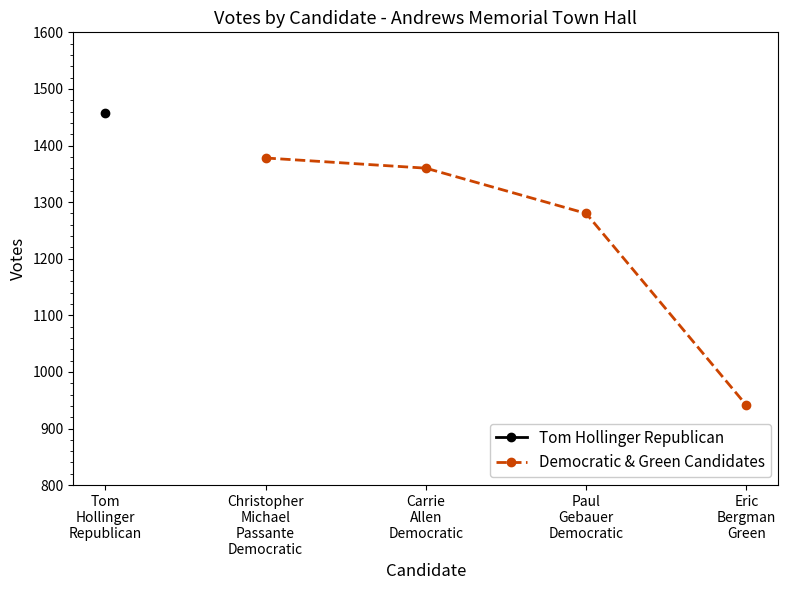

True or false: Democratic & Green Candidates has more than 0 points higher than both neighbors.

False